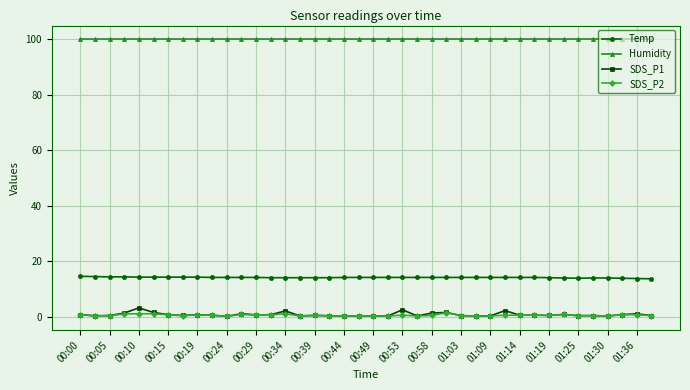

Which series has the largest total across all categories?

Humidity